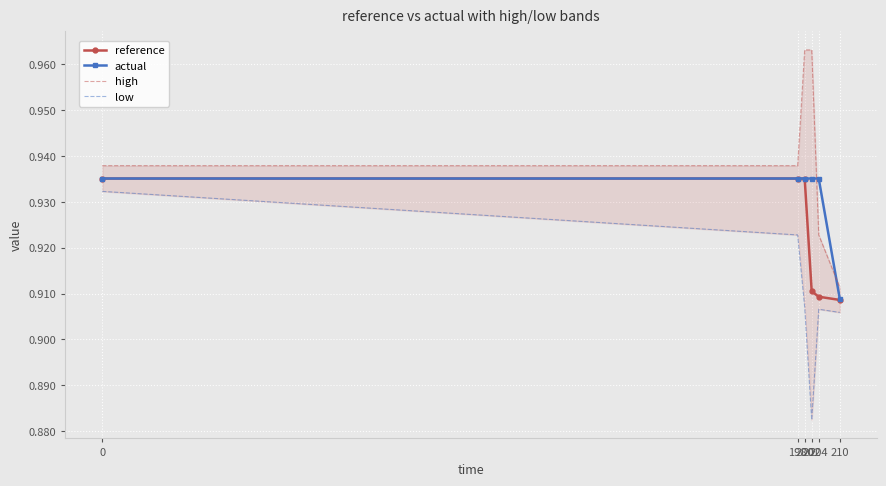

Rank the categories by actual value from lowest to highest.

210, 0, 198, 200, 202, 204